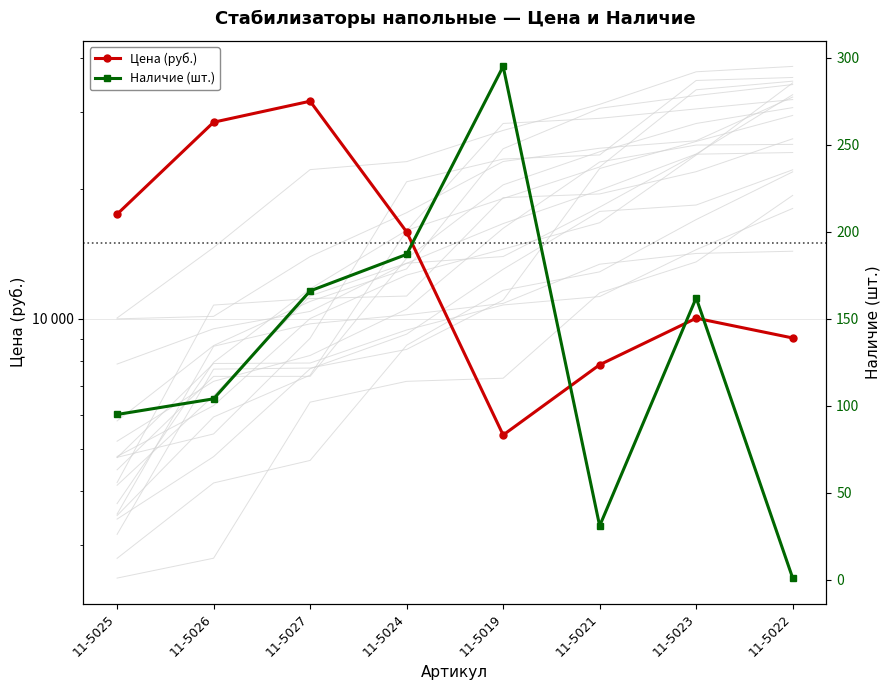

Reading right to left, extract all data points from this chart.

Цена (руб.): 9027.8	10030.9	7828.4	5385.5	15878.5	31844.4	28476.0	17448.9
Наличие (шт.): 1.0	162.0	31.0	295.0	187.0	166.0	104.0	95.0